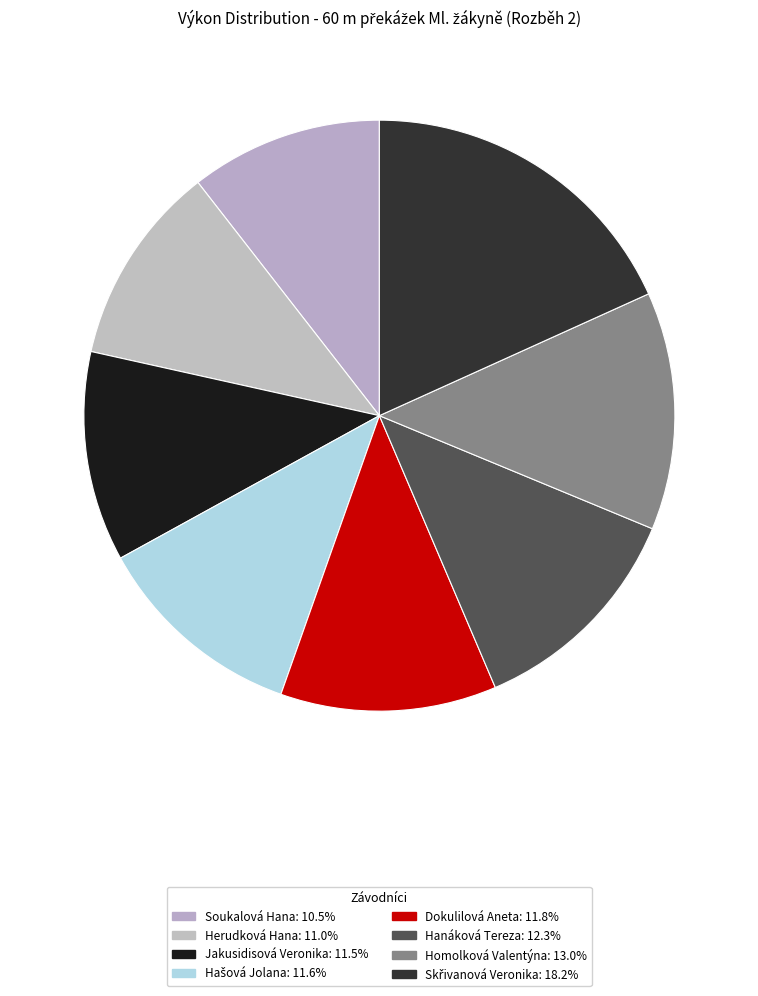

Combined, do Hanáková Tereza and Dokulilová Aneta account for over 50%?

No